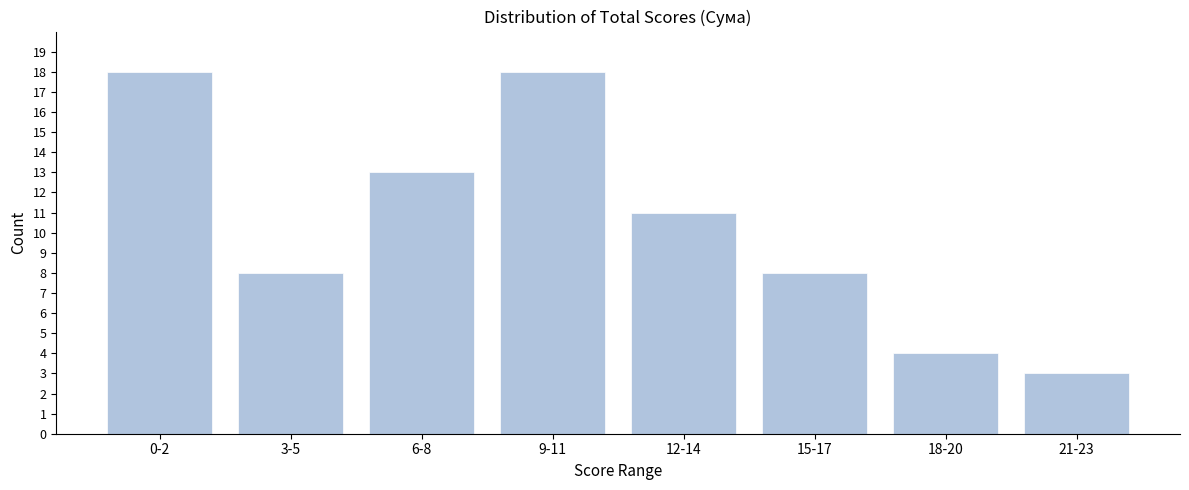

Reading right to left, what are all the values shown in this chart?

21-23=3	18-20=4	15-17=8	12-14=11	9-11=18	6-8=13	3-5=8	0-2=18